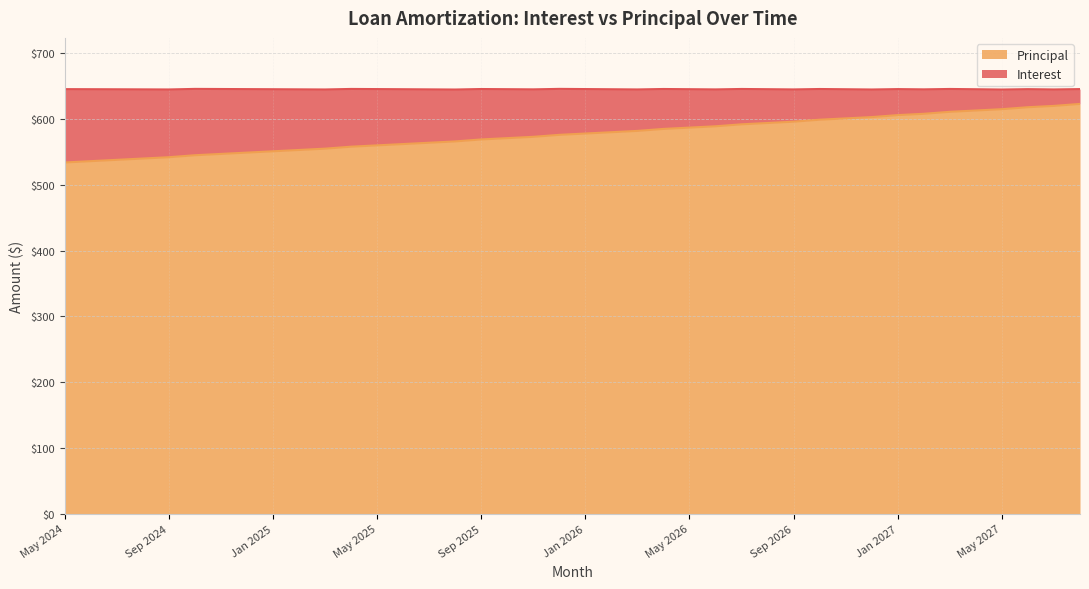

What is the smallest value displayed?

534